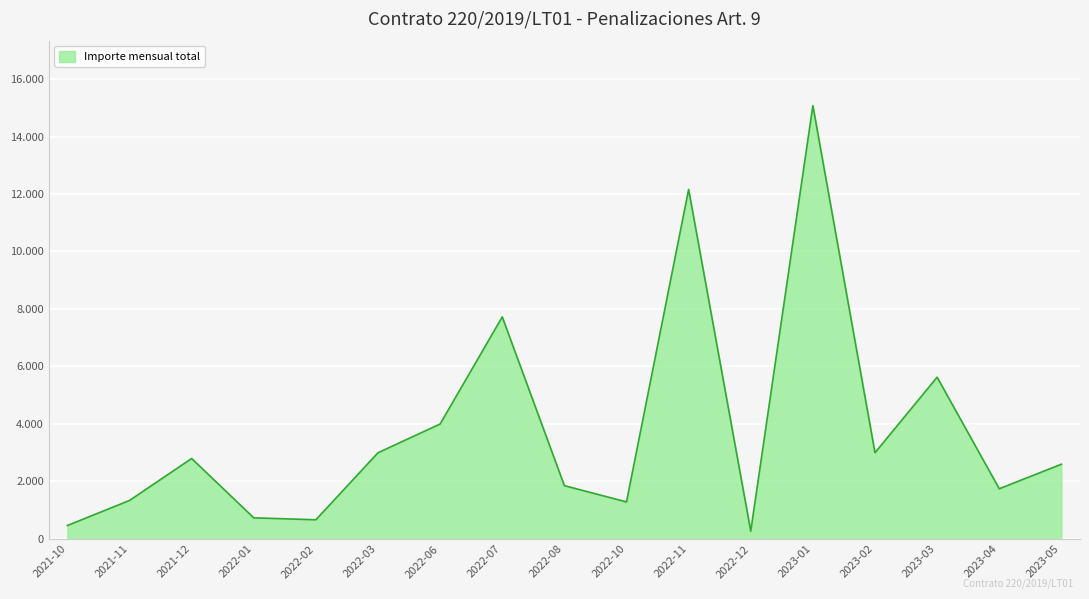

Reading left to right, what are all the values shown in this chart?

2021-10=469.0	2021-11=1339.8	2021-12=2800.2	2022-01=736.2	2022-02=668.2	2022-03=3000.0	2022-06=4000.0	2022-07=7724.8	2022-08=1855.3	2022-10=1289.3	2022-11=12158.6	2022-12=271.8	2023-01=15072.6	2023-02=3000.0	2023-03=5627.5	2023-04=1747.5	2023-05=2600.3